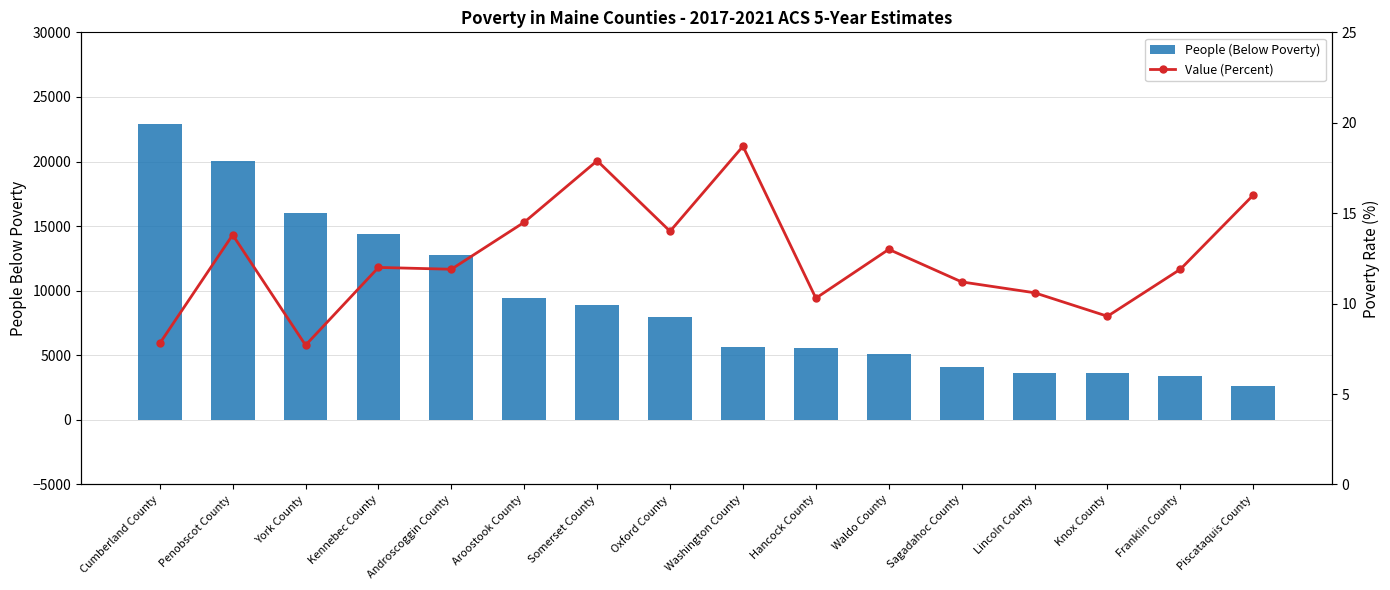

Is it true that People (Below Poverty) equals 5616.0 at Washington County?

True